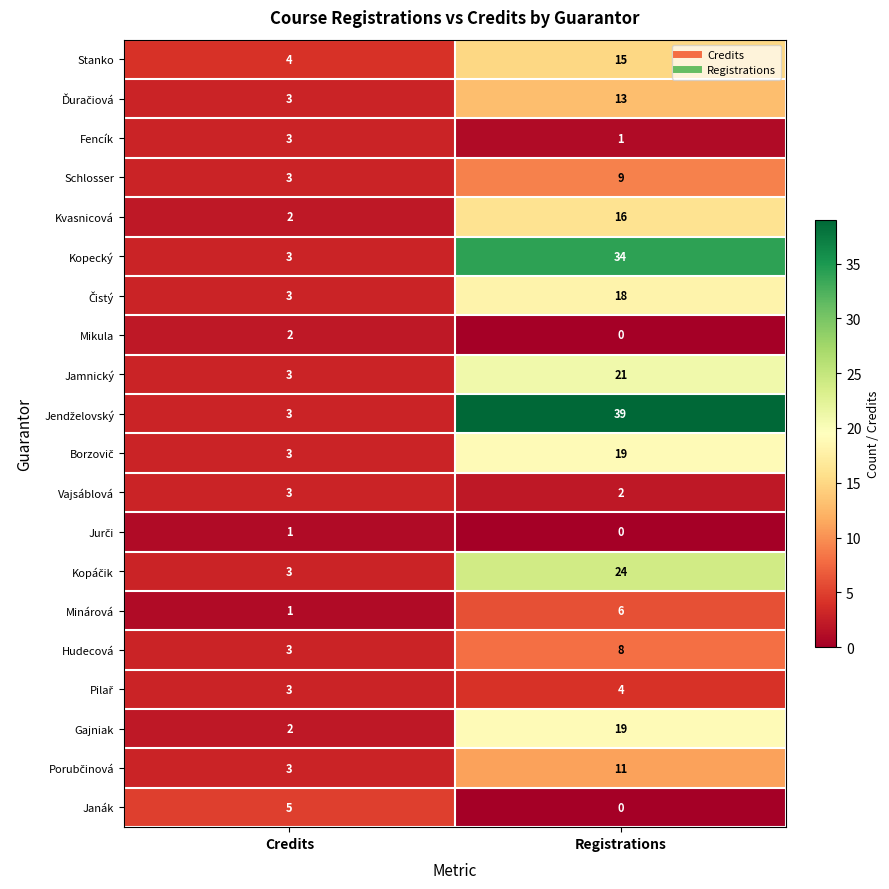

True or false: Minárová has a value of 2 at Credits.

False